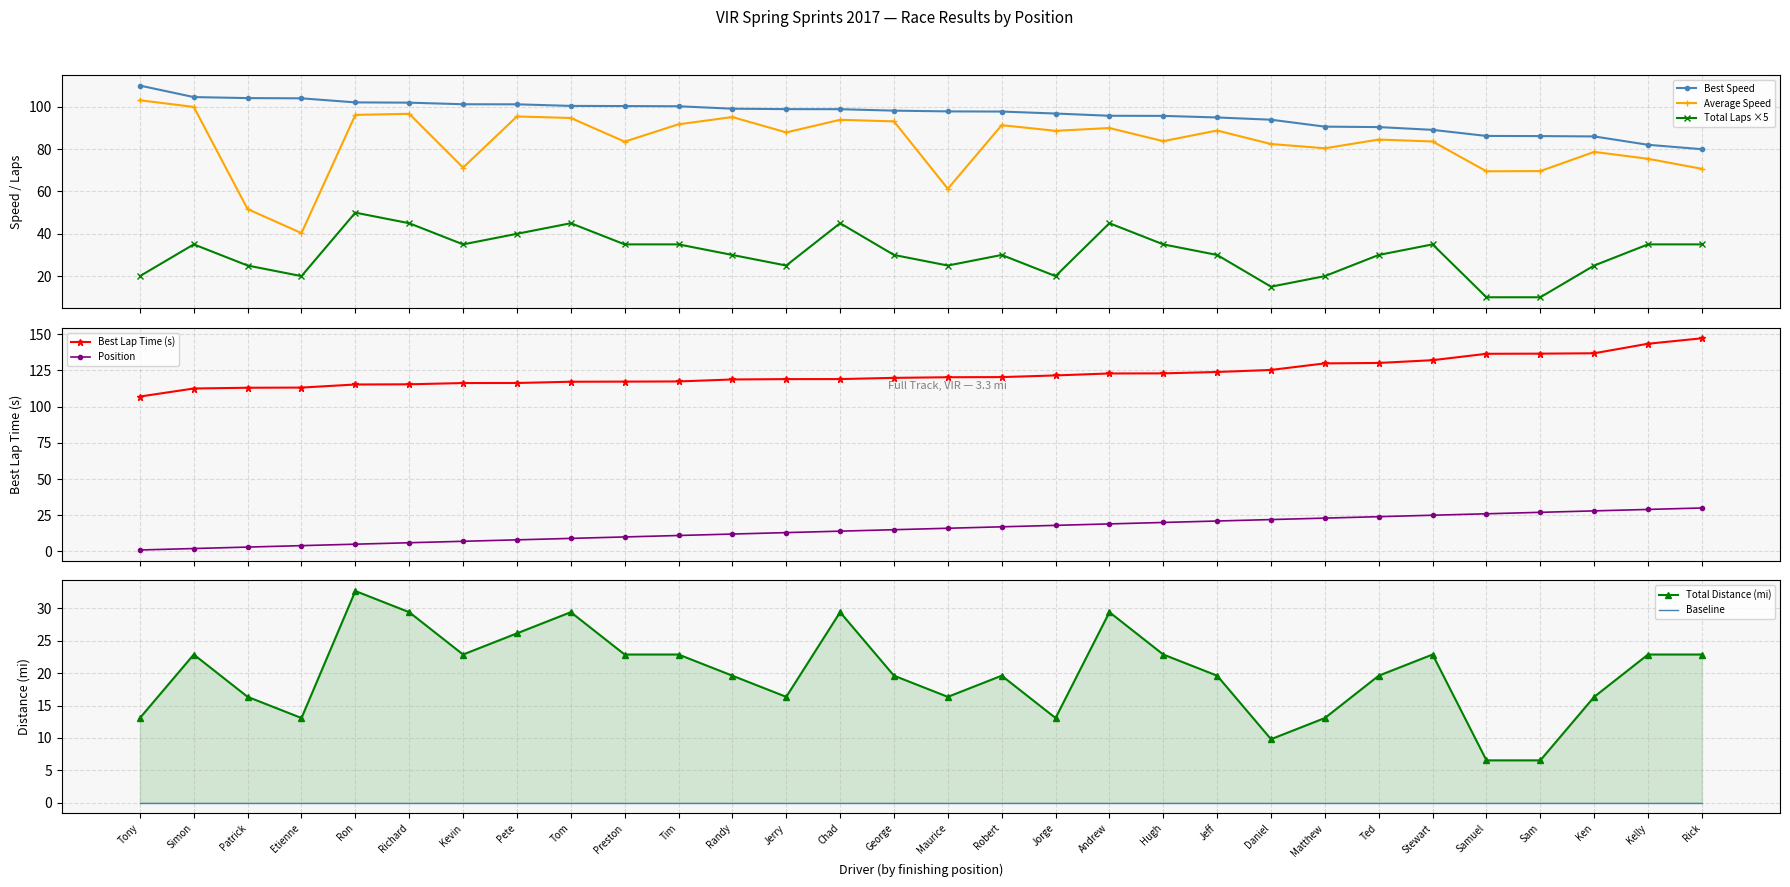

Which series has the largest total across all categories?

Best Lap time